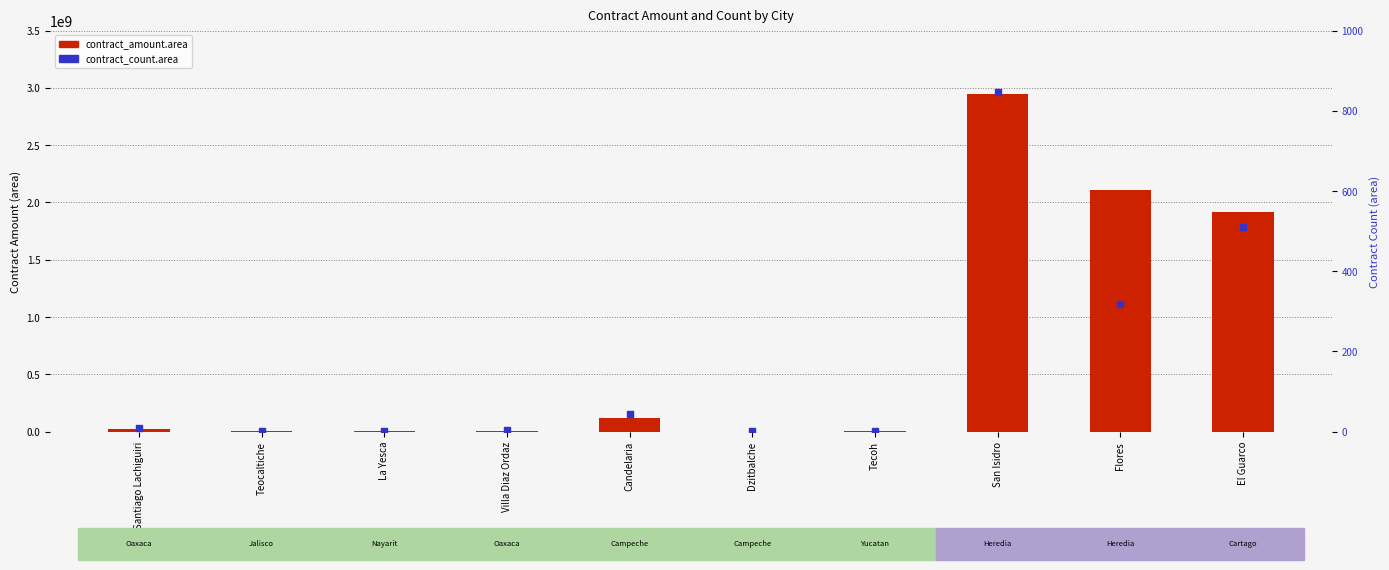

What is the total value across all series at El Guarco?

1917153692.0